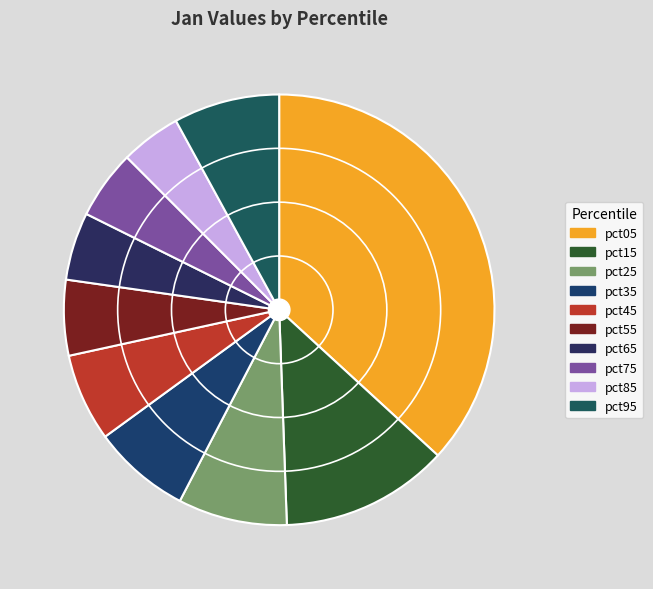

Rank the categories by value from highest to lowest.

pct05, pct15, pct25, pct95, pct35, pct45, pct55, pct75, pct65, pct85